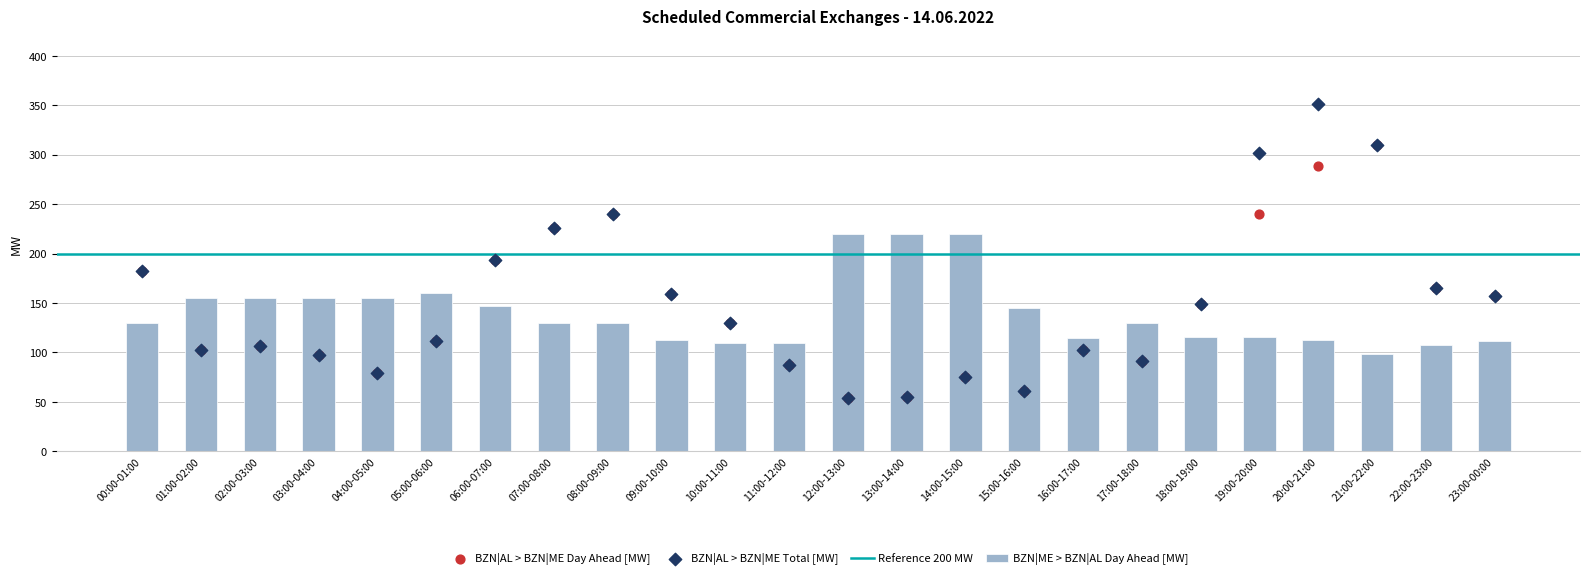

What is the total value across all series at 17:00-18:00?

312